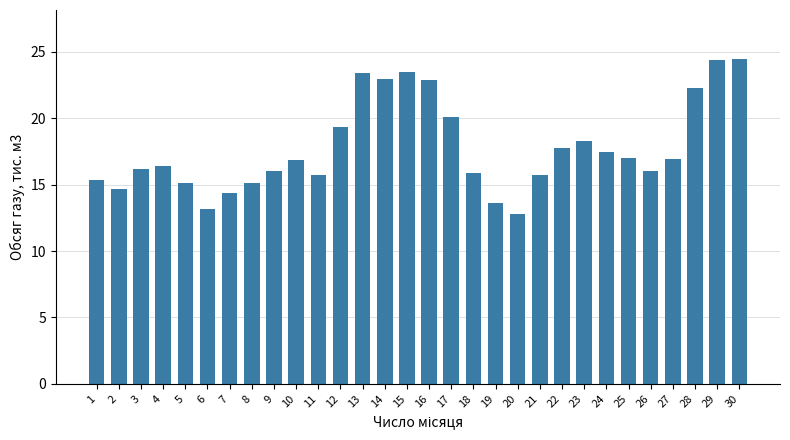

How many series are shown in this chart?

1